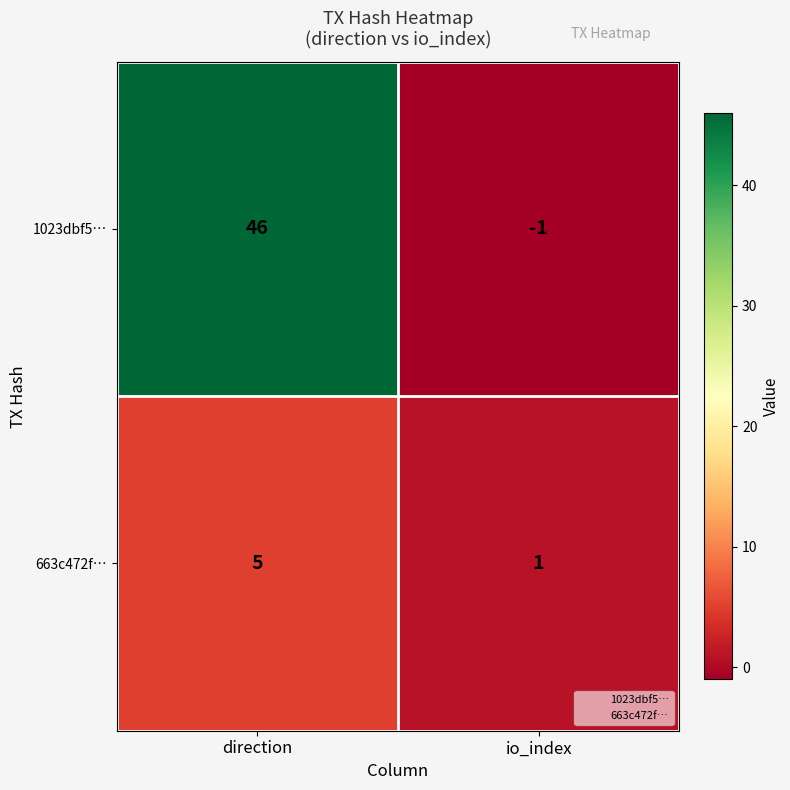

What is the approximate value of 663c472f… at direction?

5